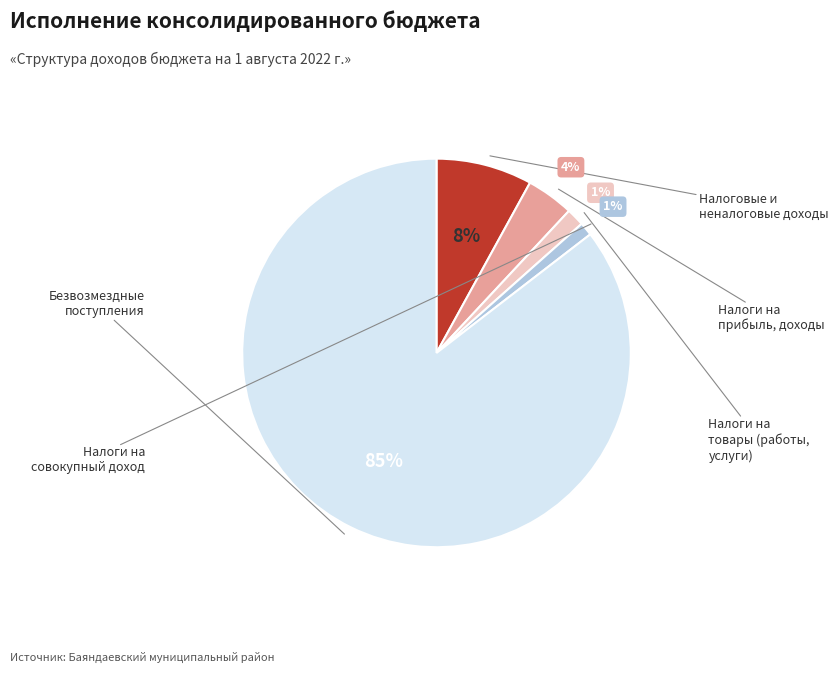

Is there a majority slice in this chart?

Yes